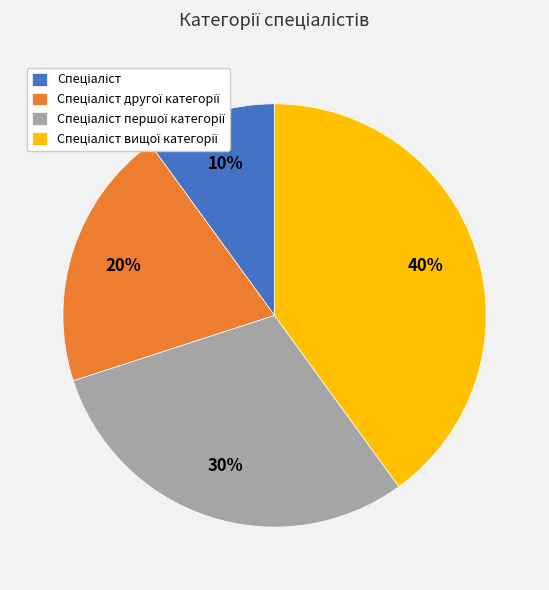

Does any single category account for the majority?

No